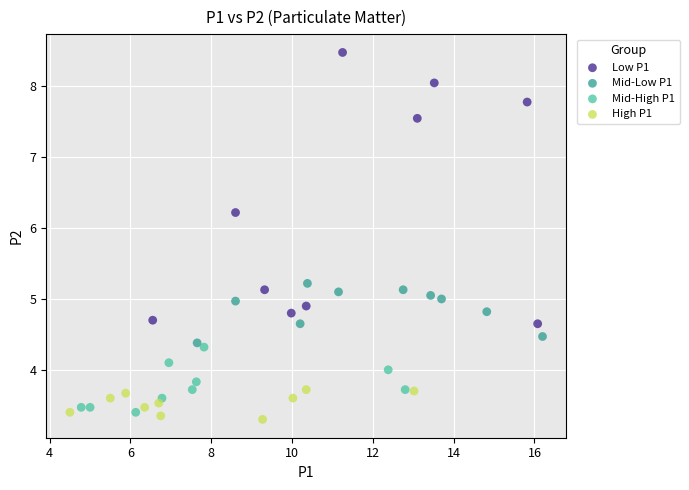

Which series reaches the maximum Y coordinate?

Low P1